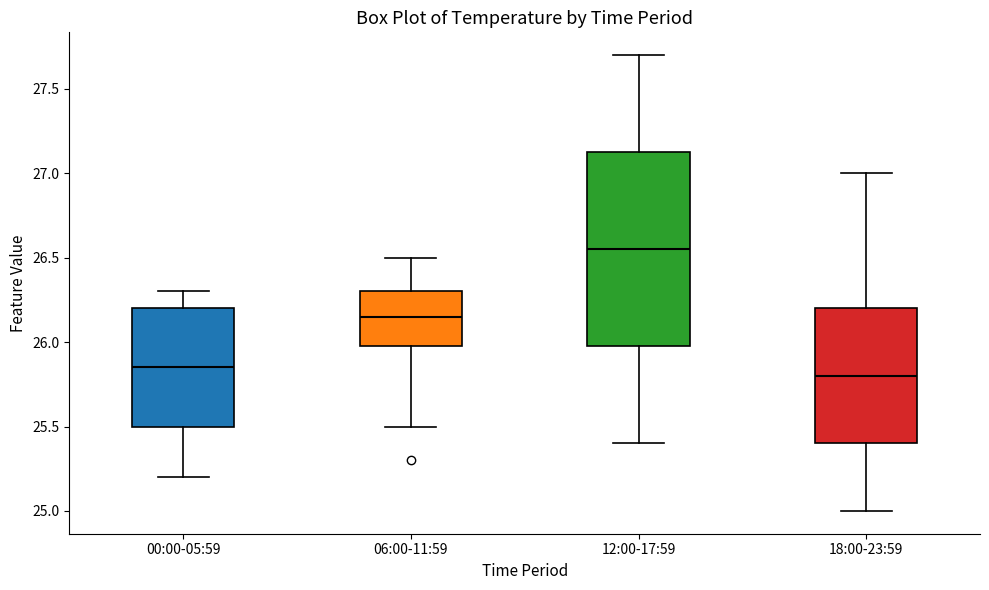

Which box's median line is the lowest?

18:00-23:59